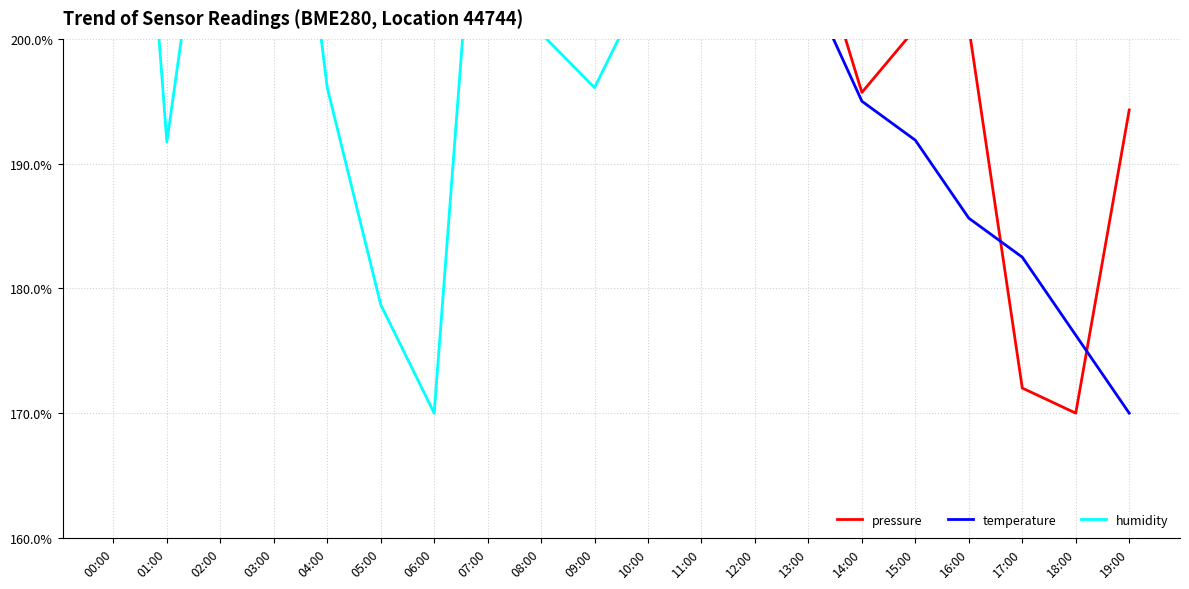

How many distinct data groups are displayed?

3